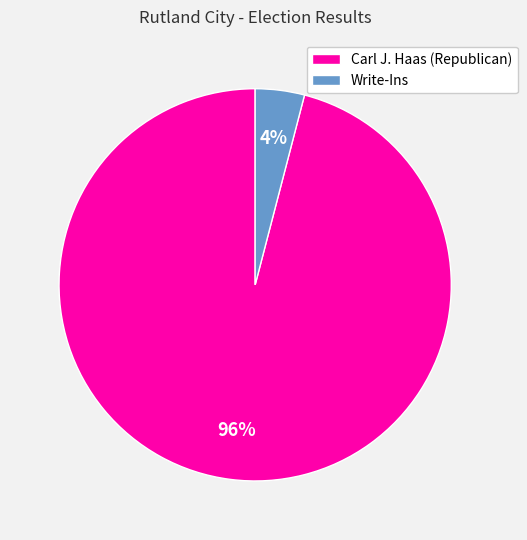

What percentage is the Write-Ins slice, to the nearest percent?

4%